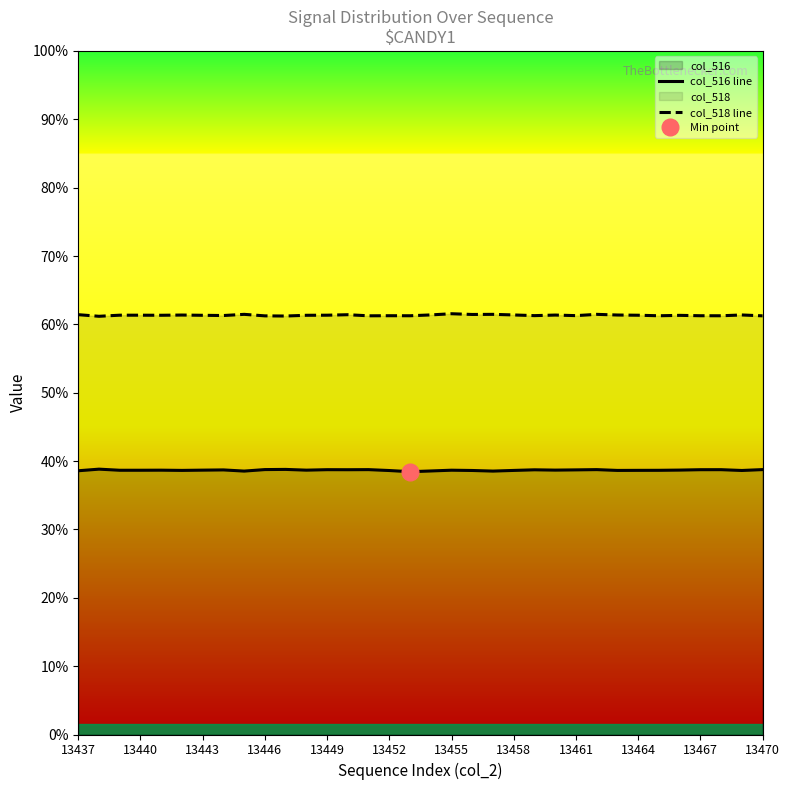

True or false: col_518 line has a value of 21752 at 28.

False